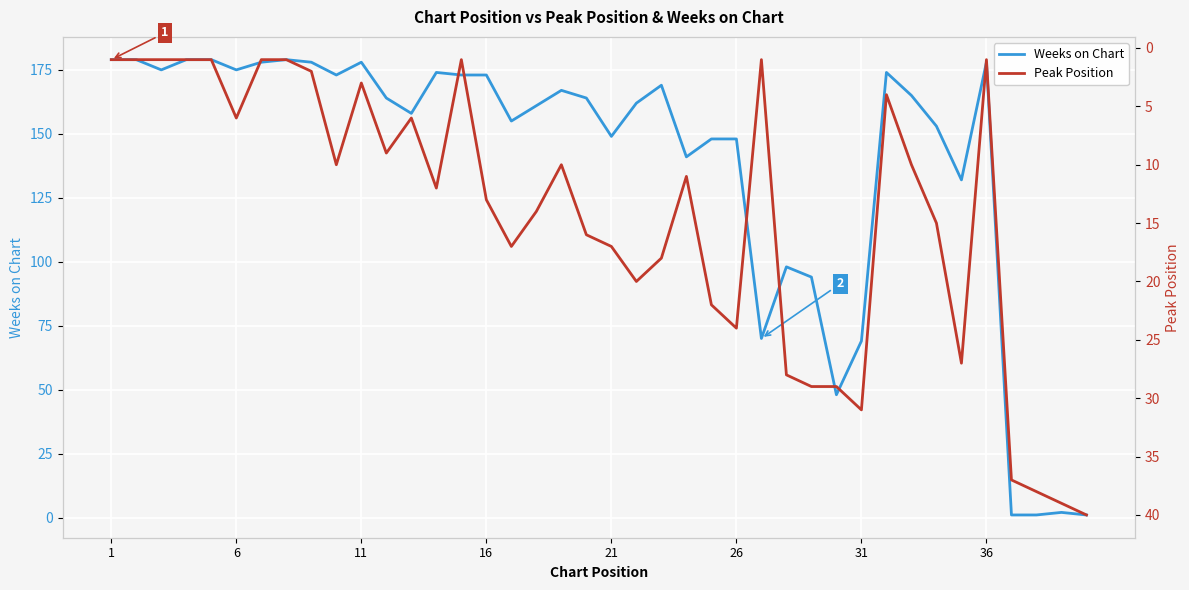

Is it true that Weeks on Chart equals 105 at 31?

False